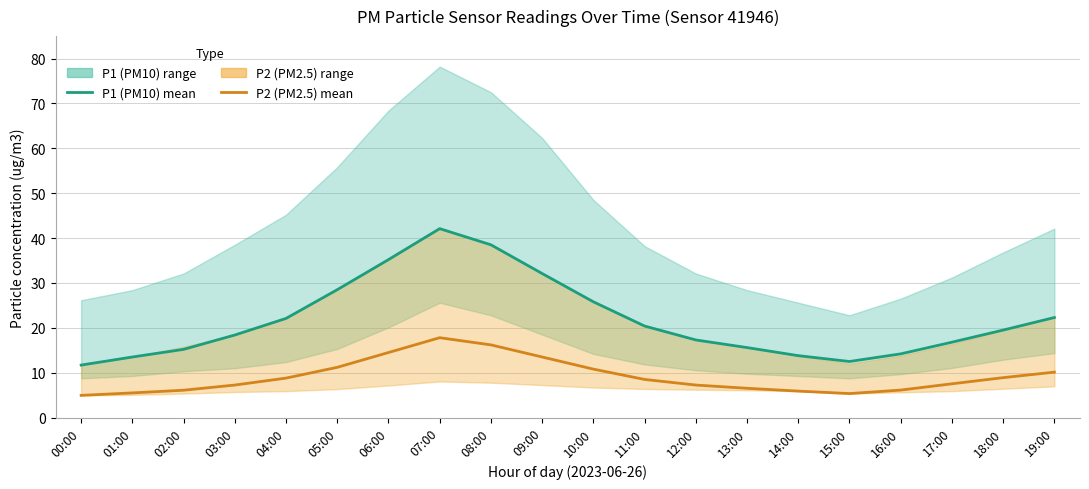

True or false: P2 (PM2.5) mean has a value of 7.2 at 12:00.

True